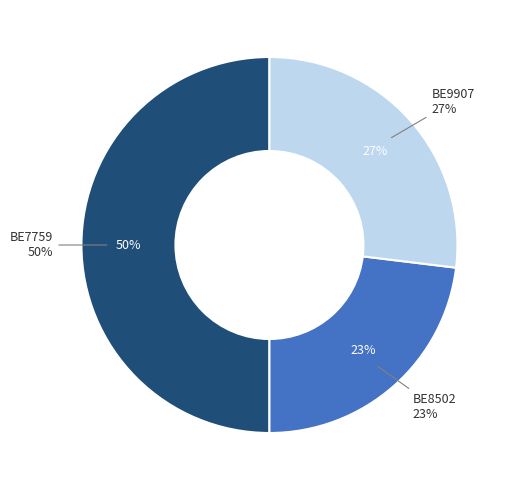

To the nearest percent, what is the combined percentage of BE8502 and BE7759?

73%